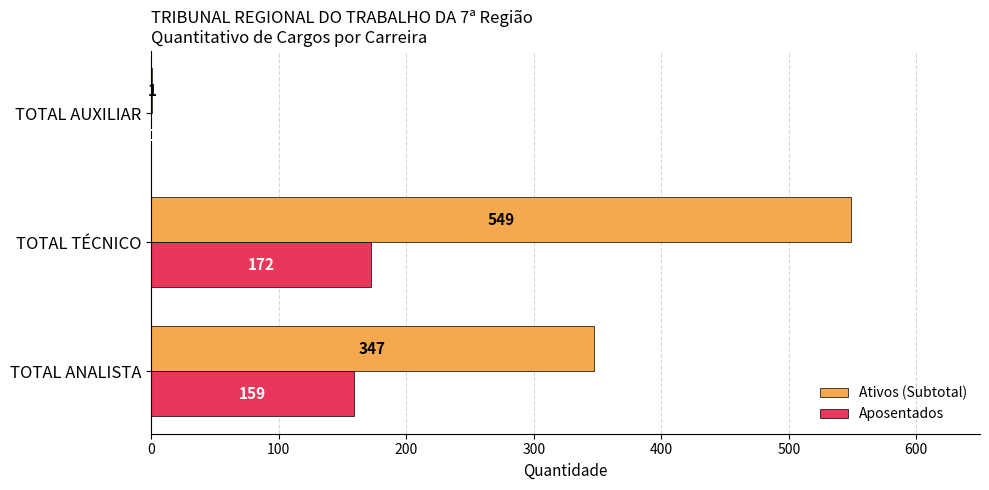

What is the sum of all Ativos (Subtotal) values?

897